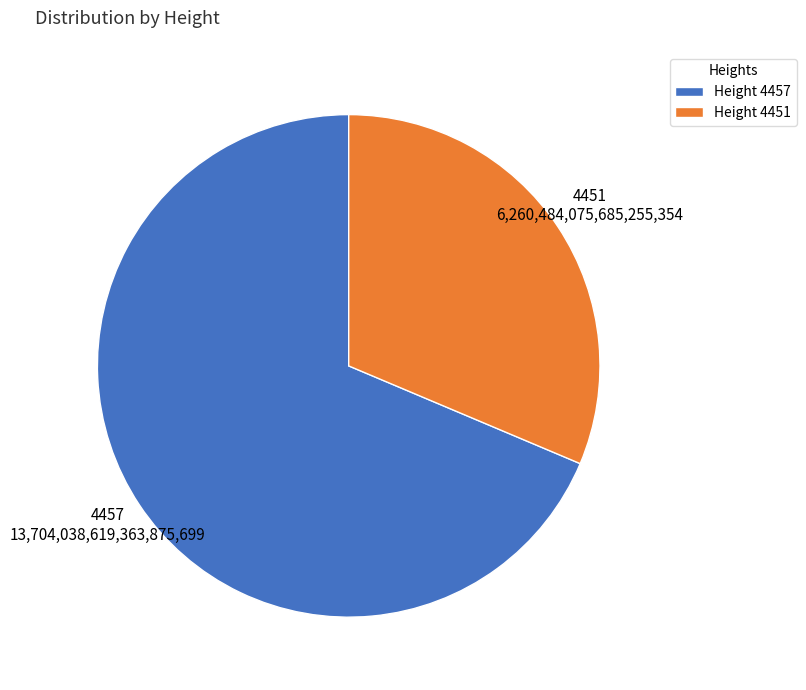

Which category accounts for the majority?

4457